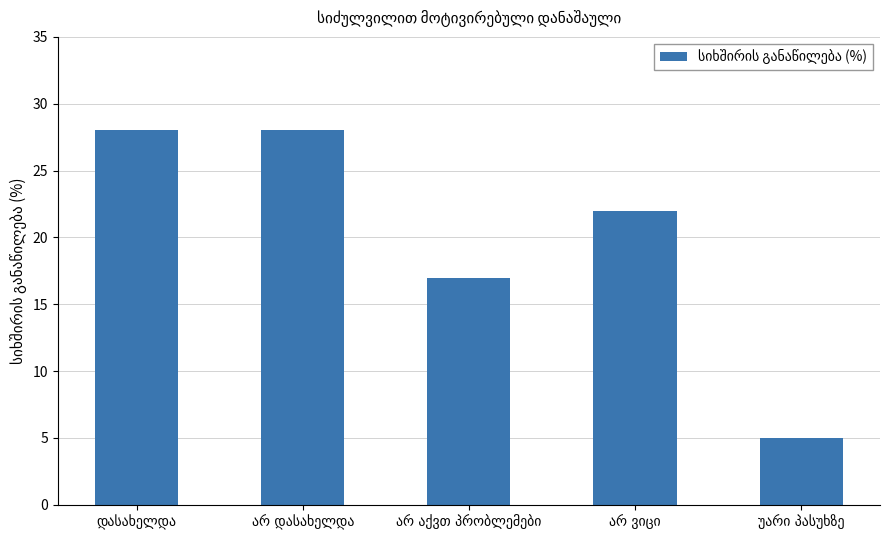

Reading left to right, extract all data points from this chart.

28	28	17	22	5